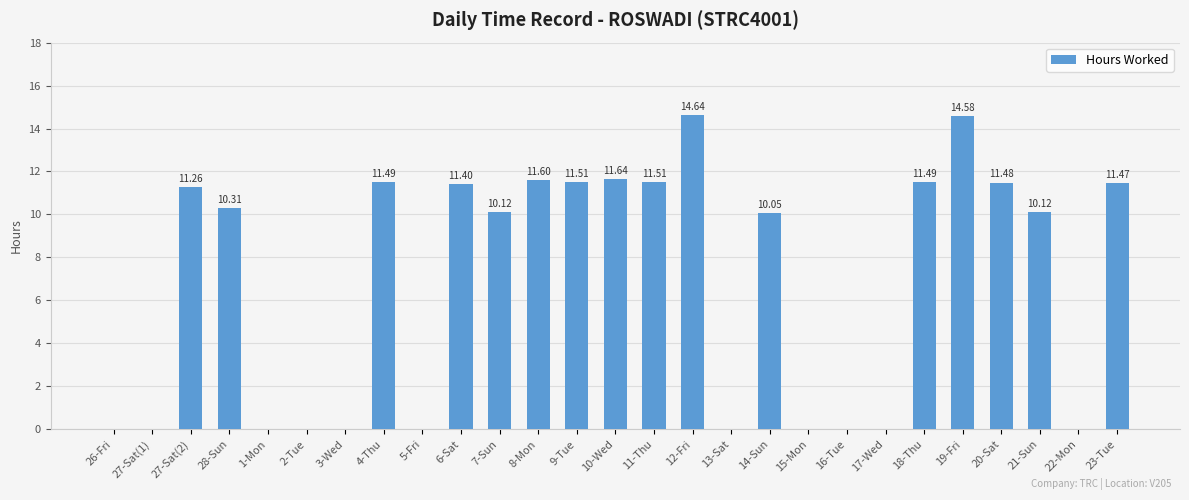

Reading right to left, what are all the values shown in this chart?

23-Tue=11.5	22-Mon=0.0	21-Sun=10.1	20-Sat=11.5	19-Fri=14.6	18-Thu=11.5	17-Wed=0.0	16-Tue=0.0	15-Mon=0.0	14-Sun=10.1	13-Sat=0.0	12-Fri=14.6	11-Thu=11.5	10-Wed=11.6	9-Tue=11.5	8-Mon=11.6	7-Sun=10.1	6-Sat=11.4	5-Fri=0.0	4-Thu=11.5	3-Wed=0.0	2-Tue=0.0	1-Mon=0.0	28-Sun=10.3	27-Sat(2)=11.3	27-Sat(1)=0.0	26-Fri=0.0